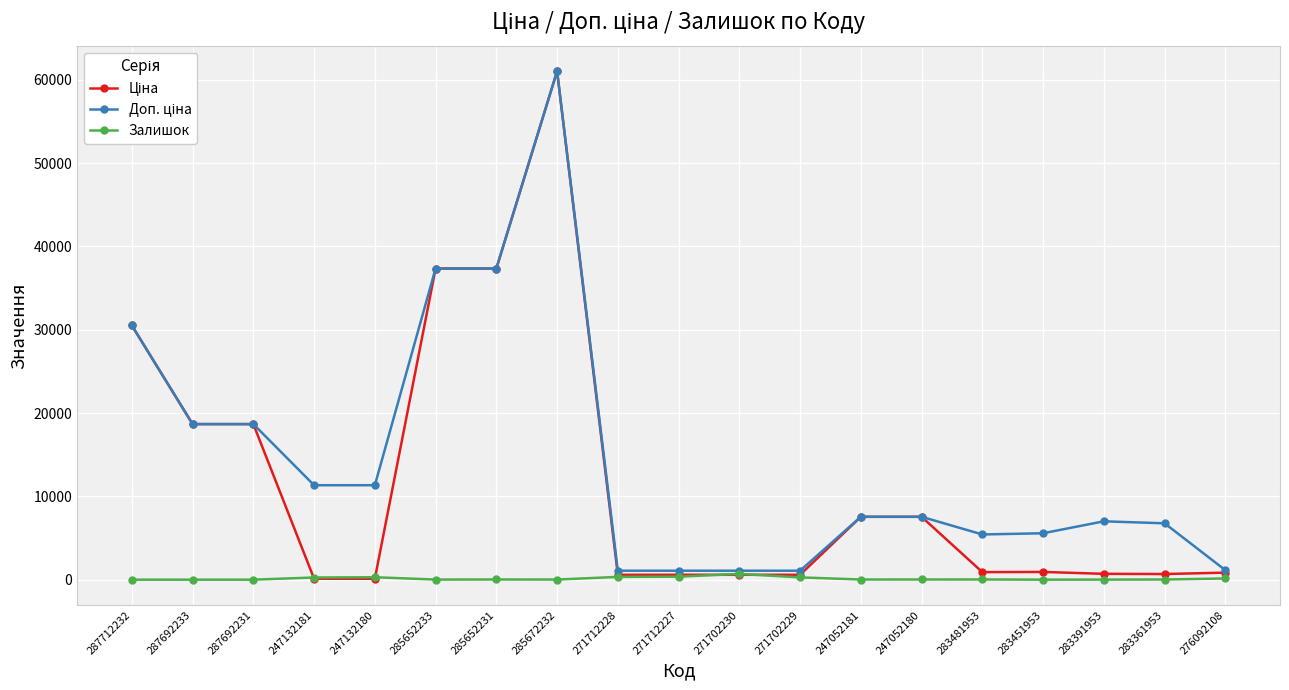

At how many categories does at least one series exceed 13660?

6